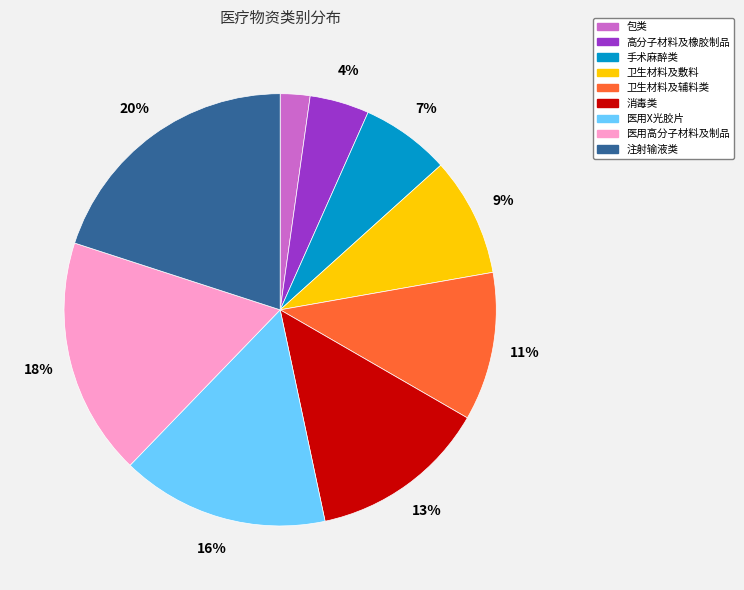

What is the largest slice in the pie chart?

注射输液类